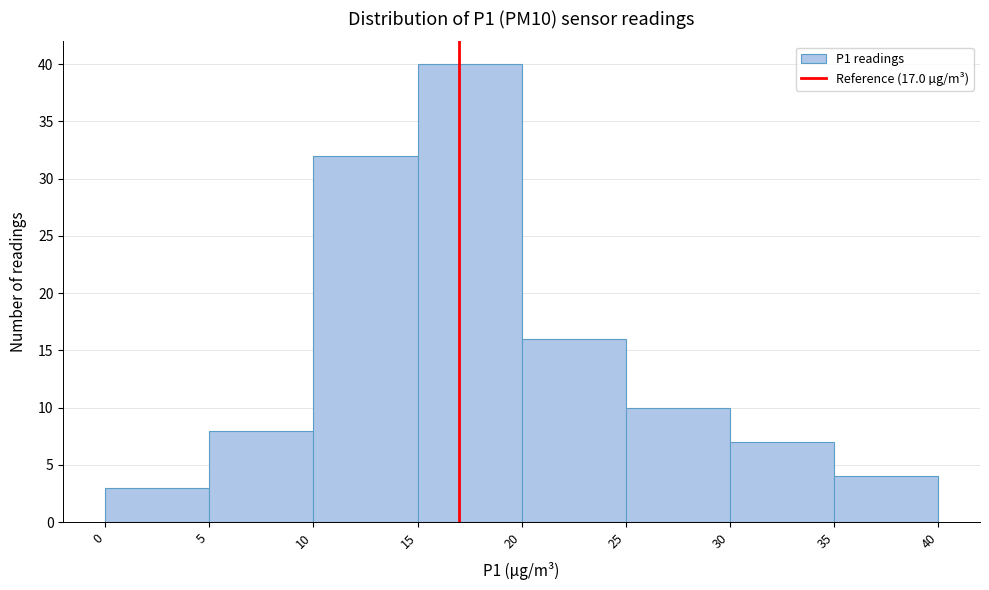

Reading left to right, list every bar in this chart as the range it spans on the x-axis followed by its height. The values are not printed on the chart, so give them approximately, as read against the axis.

0 to 5: 3
5 to 10: 8
10 to 15: 32
15 to 20: 40
20 to 25: 16
25 to 30: 10
30 to 35: 7
35 to 40: 4